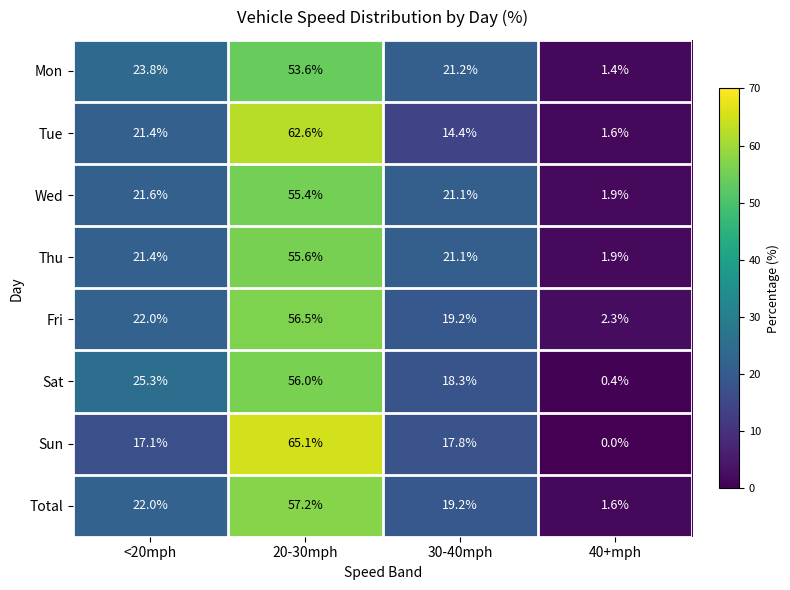

How many series are shown in this chart?

8